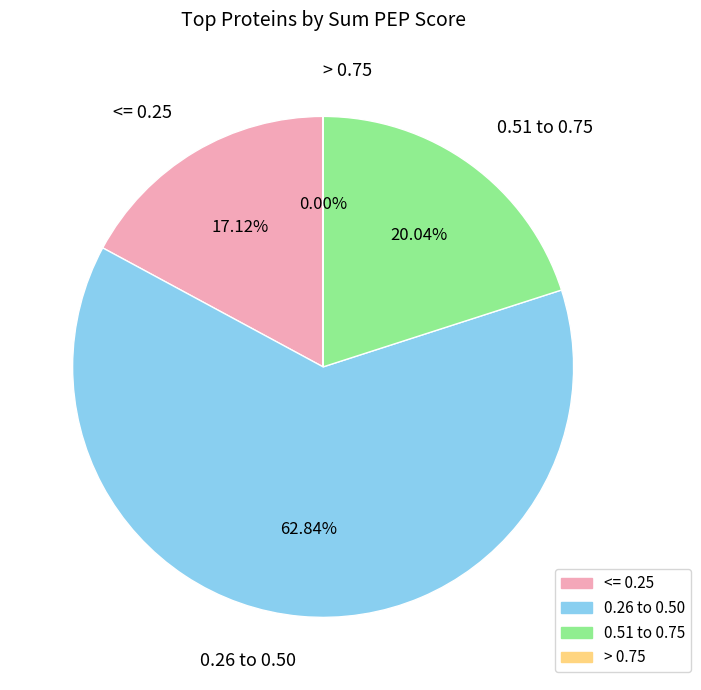

To the nearest percent, what is the difference between the largest and smallest slice percentages?

63%